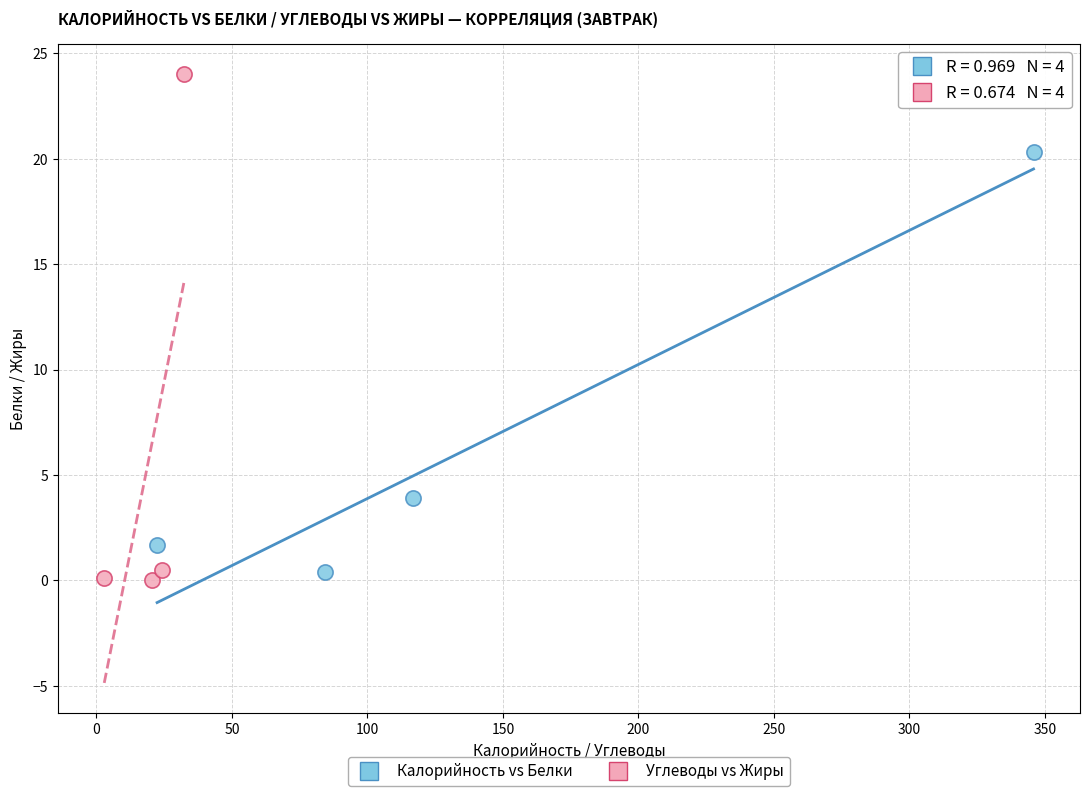

Which series reaches the maximum Y coordinate?

Углеводы vs Жиры